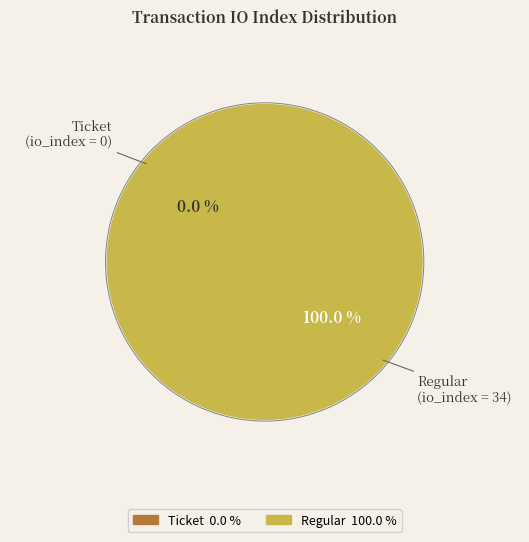

Which slice is the largest?

Regular (io_index=34)